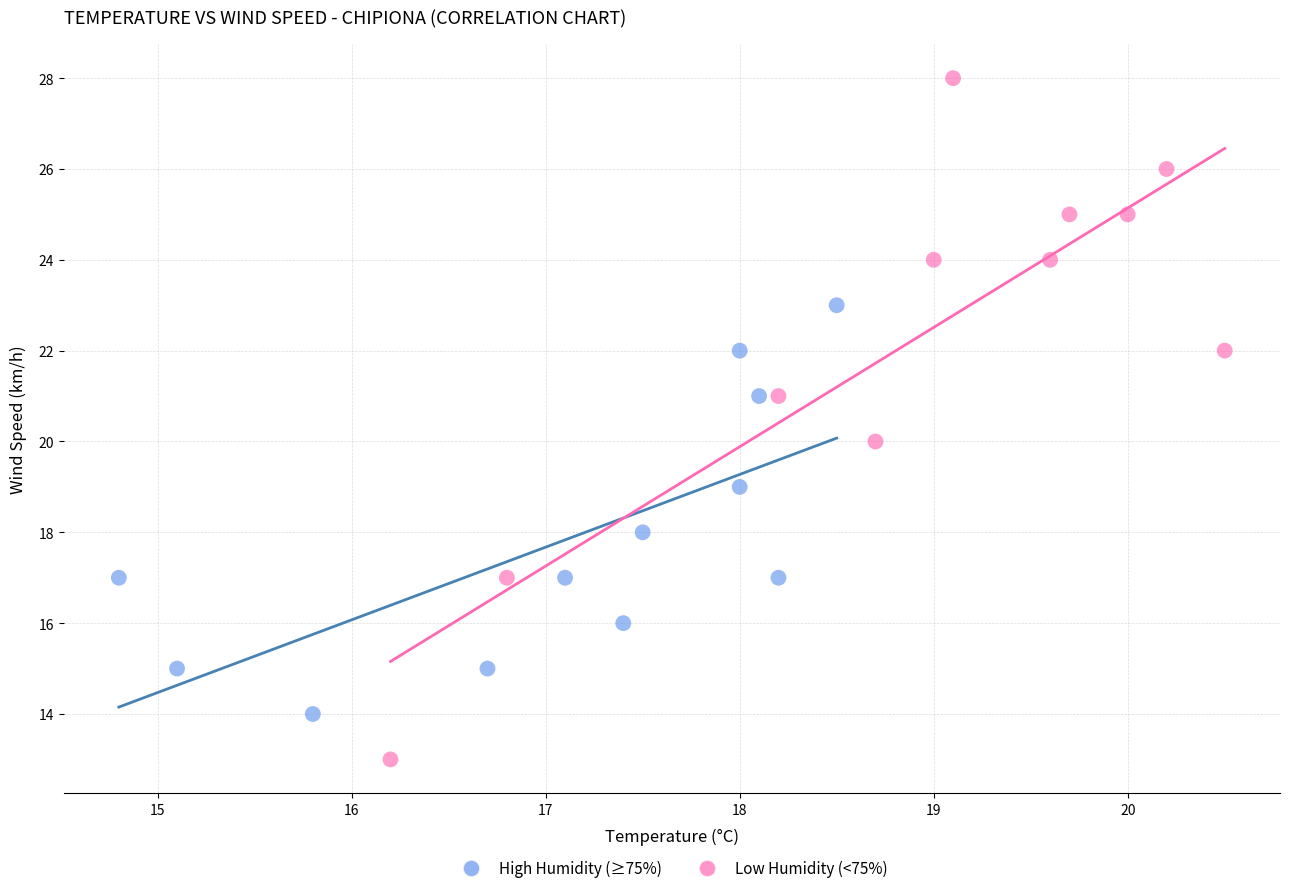

Which series has the largest Y range (max minus min)?

Low Humidity (<75%)